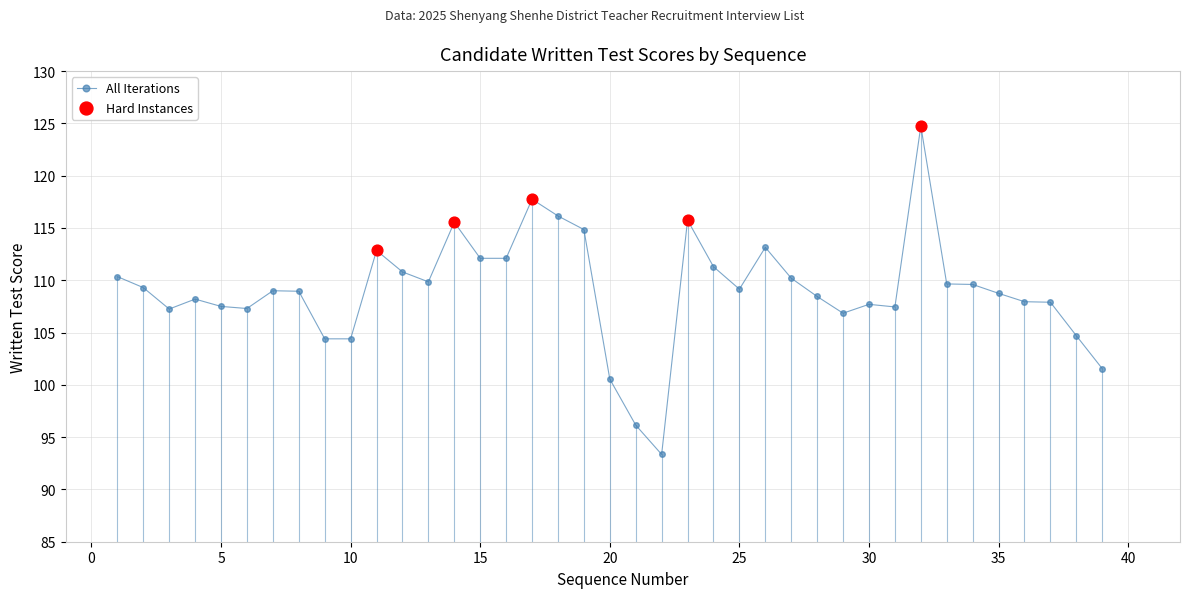

What is the sum of all values?

4253.6